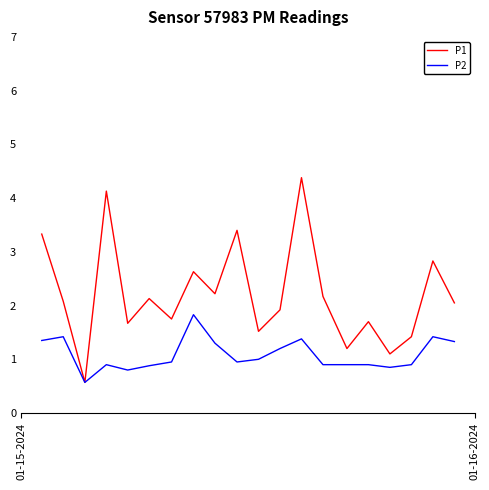

List the series in order of their overall mean, lowest first.

P2, P1